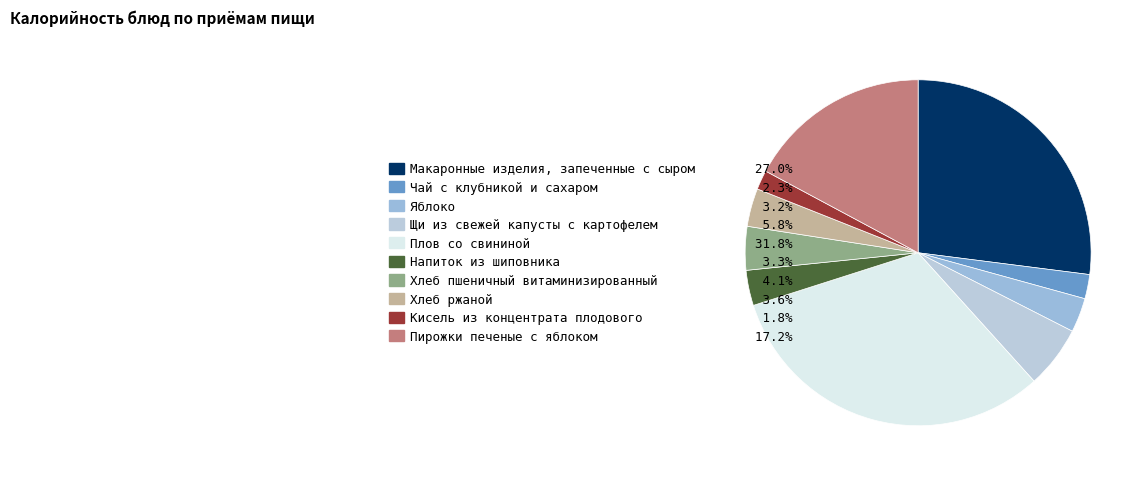

How many segments does this pie chart have?

10